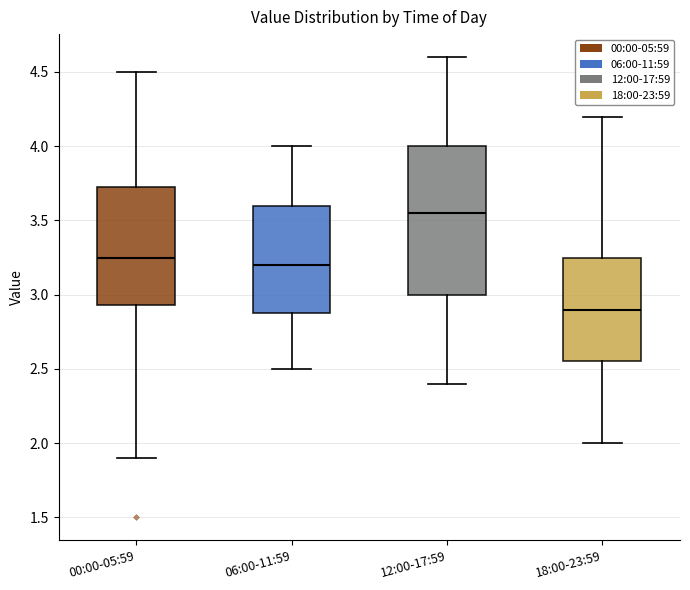

Reading left to right, transcribe this box plot: for each box, give where its median line is, the range the box spans, and where its two whiskers end, as read against the y-axis. The values are not printed on the chart, so give them approximately, as read against the axis.

00:00-05:59: median 3.25, box 2.95 to 3.70, whiskers 1.90 to 4.50
06:00-11:59: median 3.20, box 2.90 to 3.60, whiskers 2.50 to 4.00
12:00-17:59: median 3.55, box 3.00 to 4.00, whiskers 2.40 to 4.60
18:00-23:59: median 2.90, box 2.55 to 3.25, whiskers 2.00 to 4.20